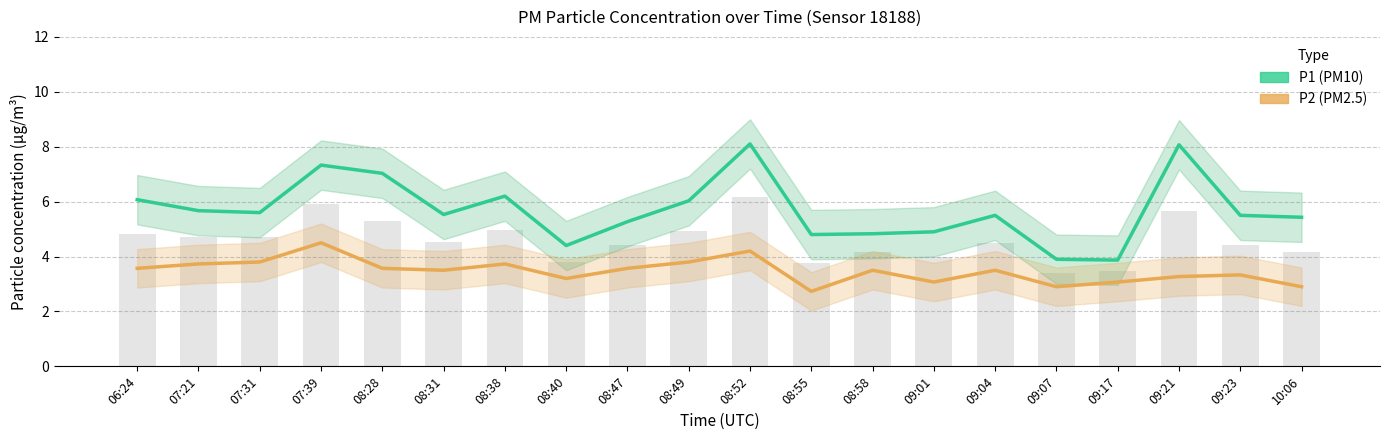

List the labels in order of P2 (PM2.5) value, largest first.

07:39, 08:52, 07:31, 08:49, 07:21, 08:38, 06:24, 08:28, 08:47, 08:31, 08:58, 09:04, 09:23, 09:21, 08:40, 09:01, 09:17, 09:07, 10:06, 08:55